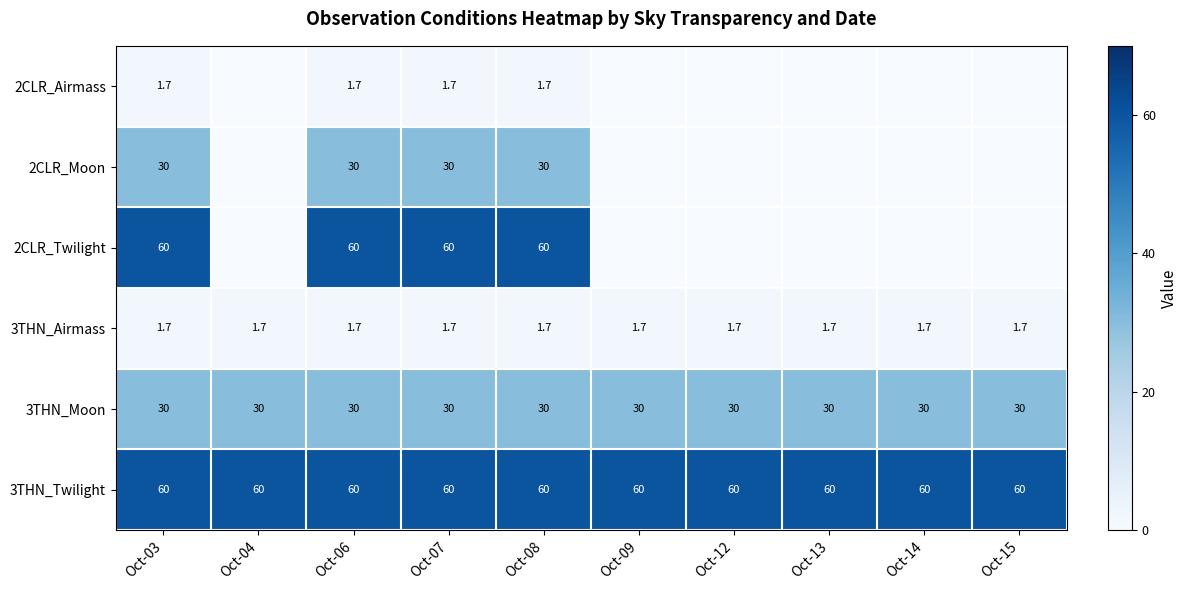

Is the value of 3THN_Airmass at Oct-08 greater than the value of 3THN_Moon at Oct-03?

No